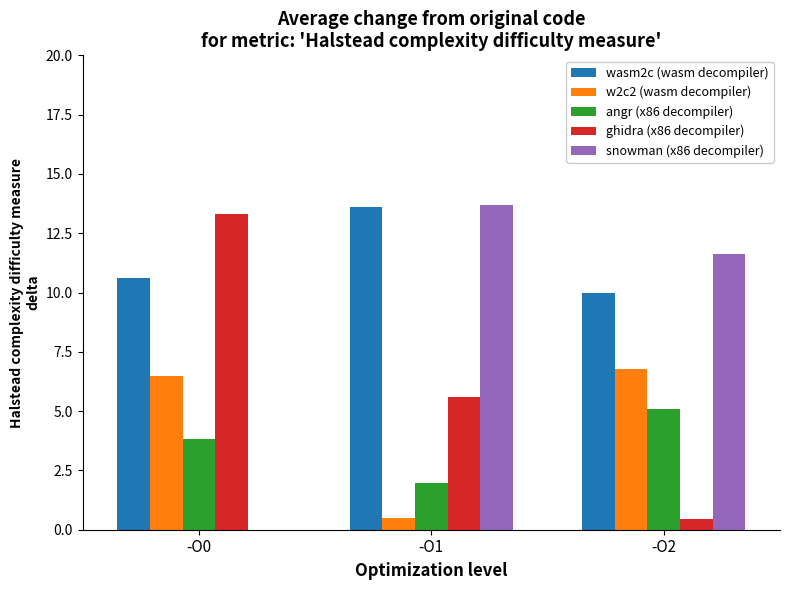

Reading left to right, list all the values displayed in this chart.

wasm2c (wasm decompiler): -O0=10.6	-O1=13.6	-O2=10.0
w2c2 (wasm decompiler): -O0=6.5	-O1=0.5	-O2=6.8
angr (x86 decompiler): -O0=3.8	-O1=2.0	-O2=5.1
ghidra (x86 decompiler): -O0=13.3	-O1=5.6	-O2=0.5
snowman (x86 decompiler): -O0=0.0	-O1=13.7	-O2=11.6